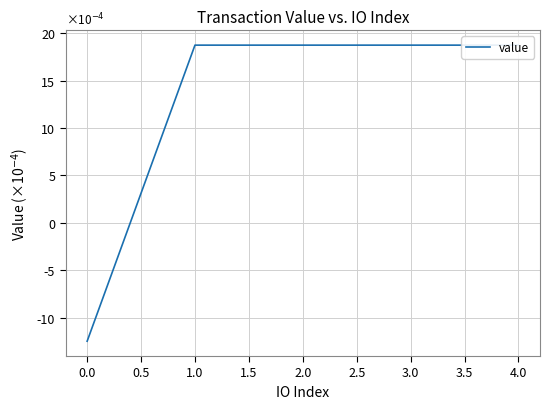

How many values are below zero?

1